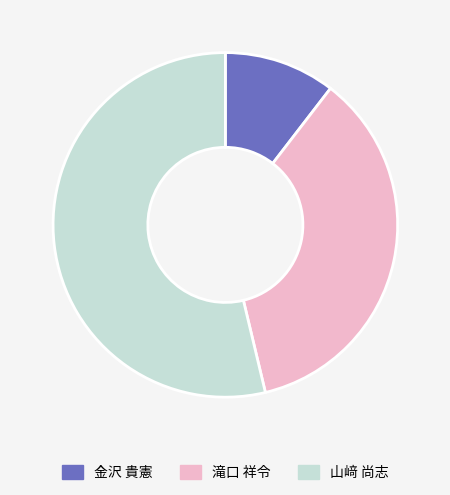

What is the majority slice?

山﨑 尚志